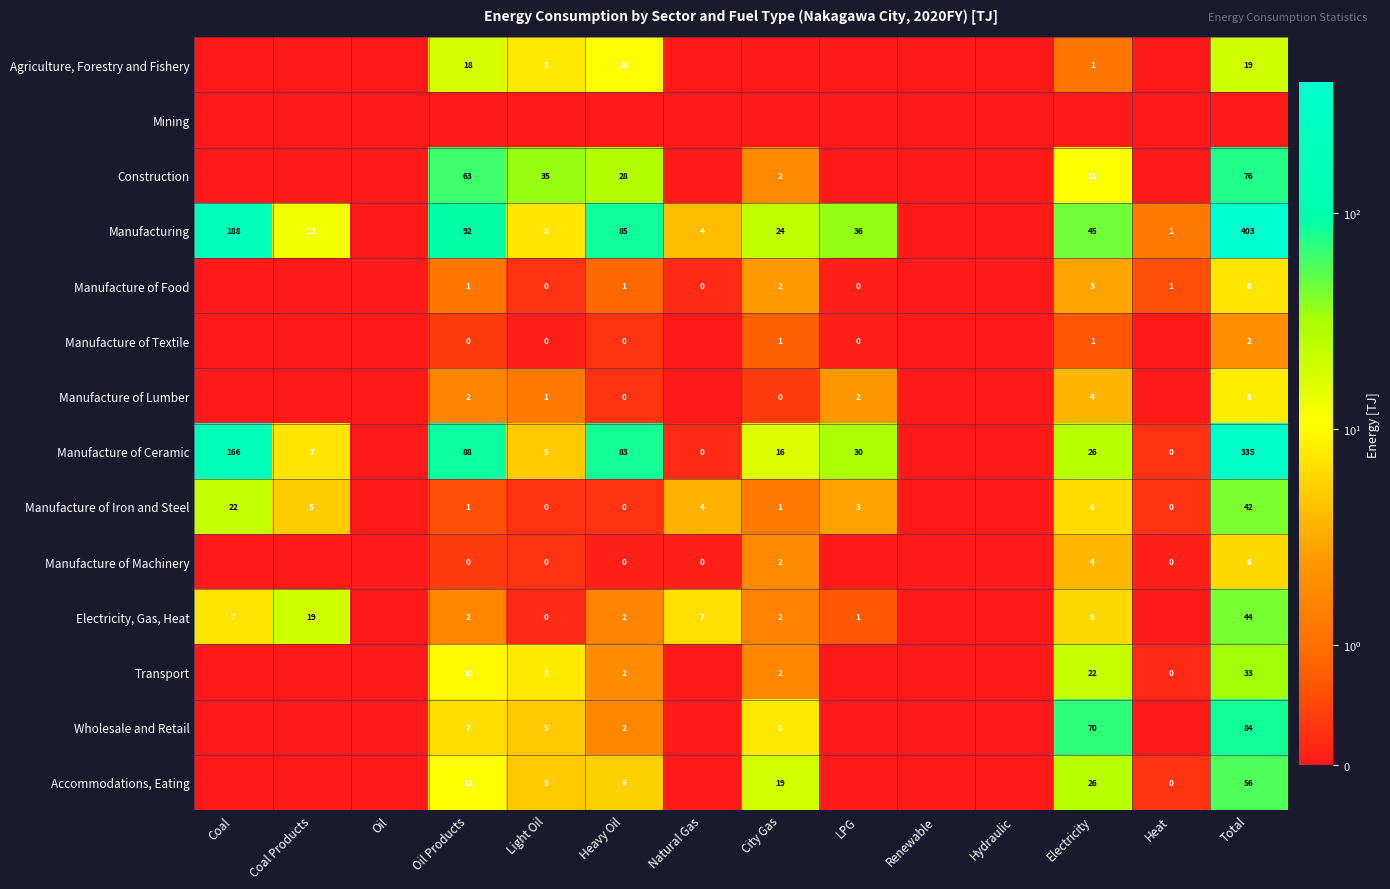

At how many categories does at least one series exceed 161?

2